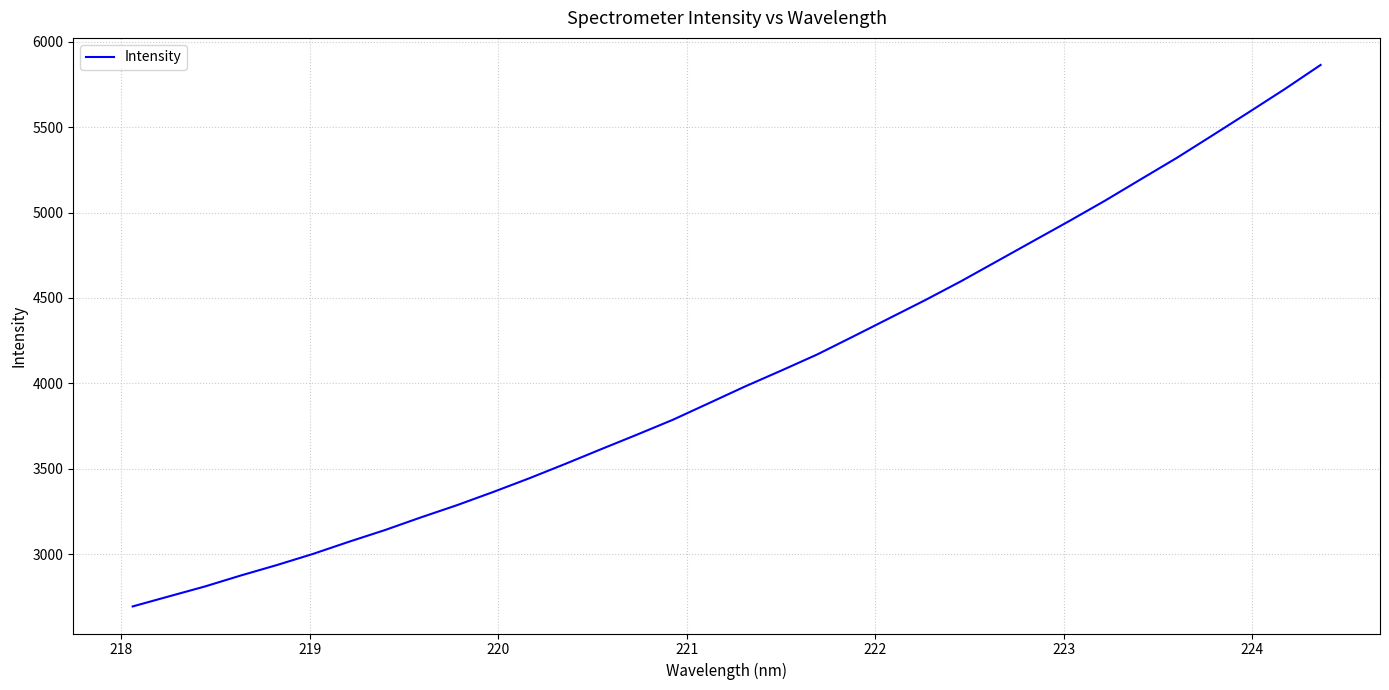

What is the difference between the maximum and minimum values?

3170.9